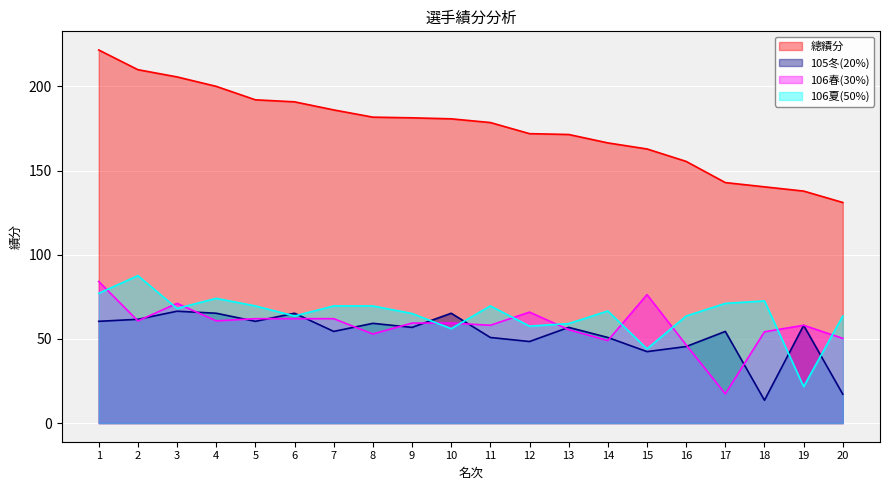

What is the maximum value for 106夏(50%)?

87.6